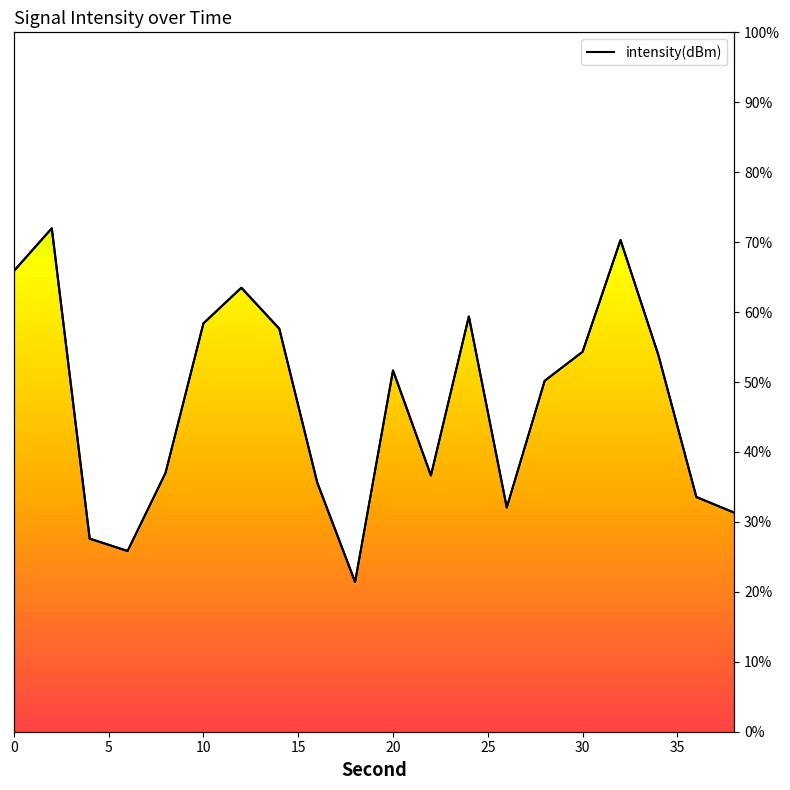

Reading right to left, list all the values displayed in this chart.

-130.6	-129.9	-123.9	-118.9	-123.7	-124.9	-130.4	-122.2	-129.0	-124.5	-133.6	-129.3	-122.7	-121.0	-122.5	-128.9	-132.2	-131.7	-118.4	-120.2